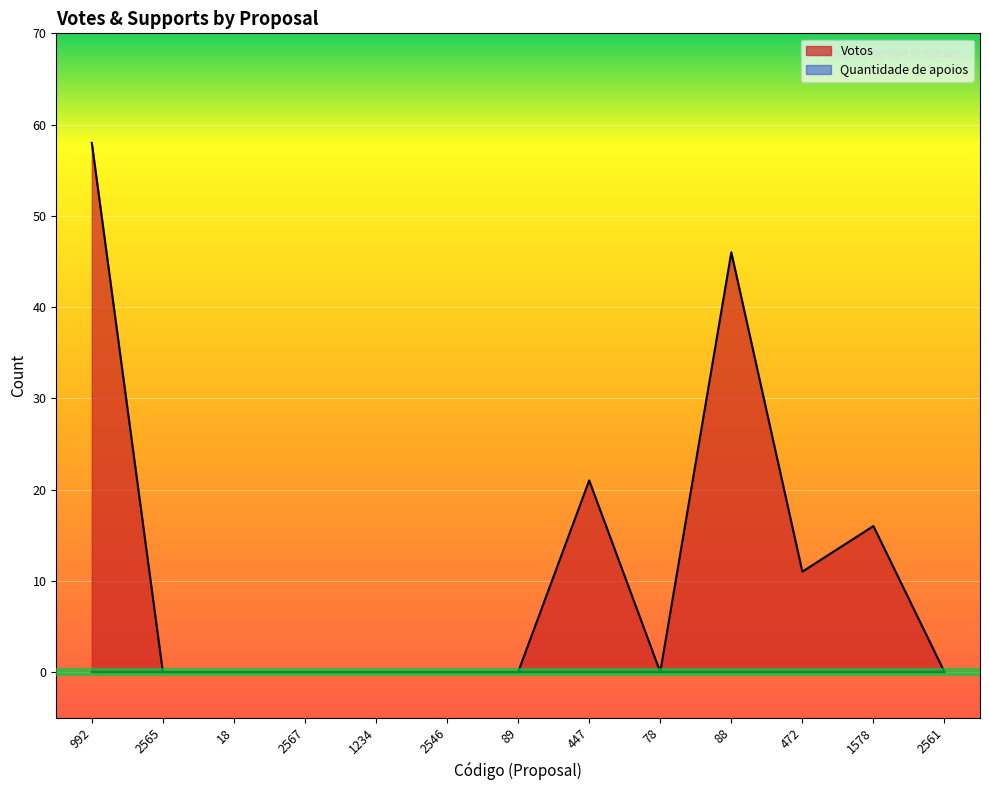

What is the difference between the values at 447 and 1234?

21